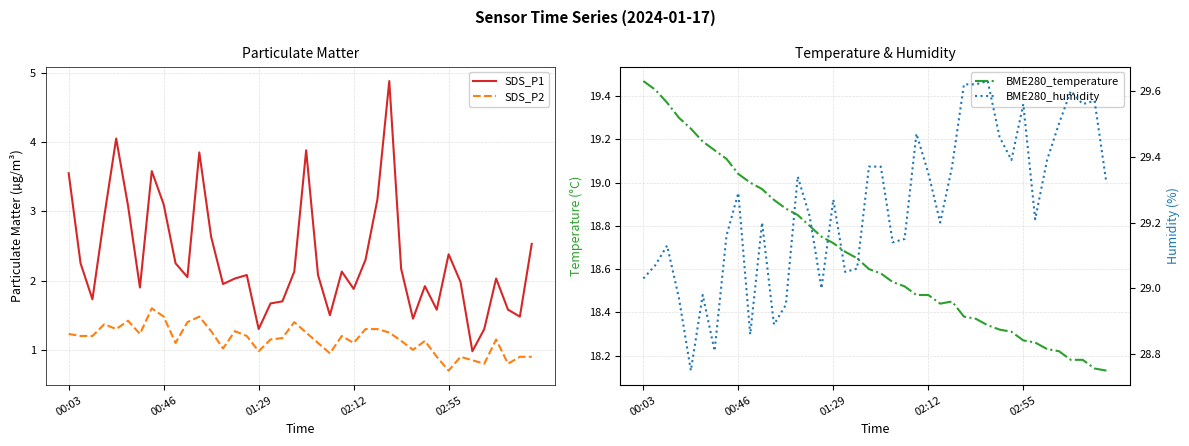

True or false: SDS_P2 has a value of 2.0 at 00:46.

False